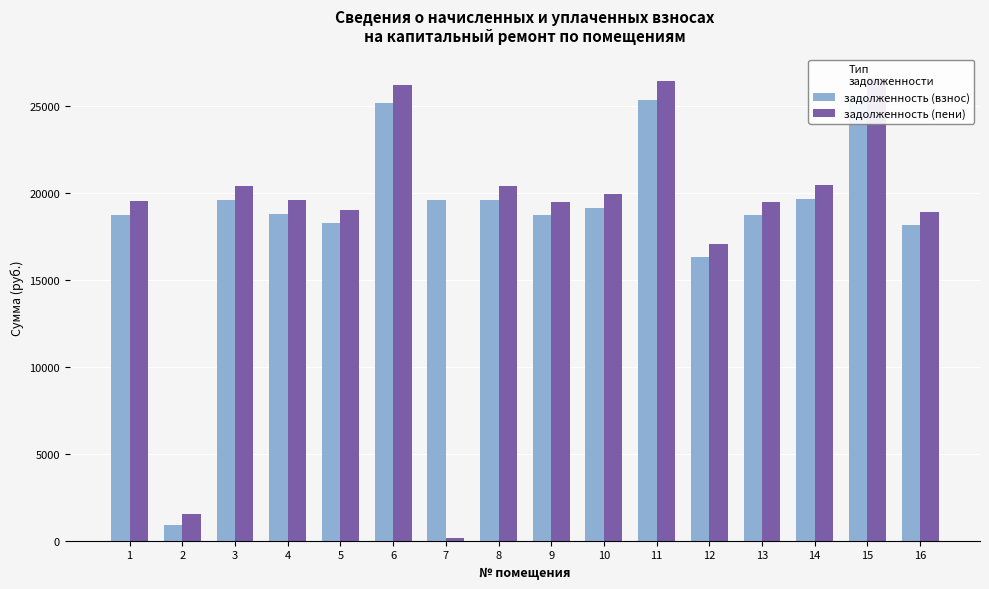

Is it true that задолженность (пени) equals 17063.9 at 12?

True